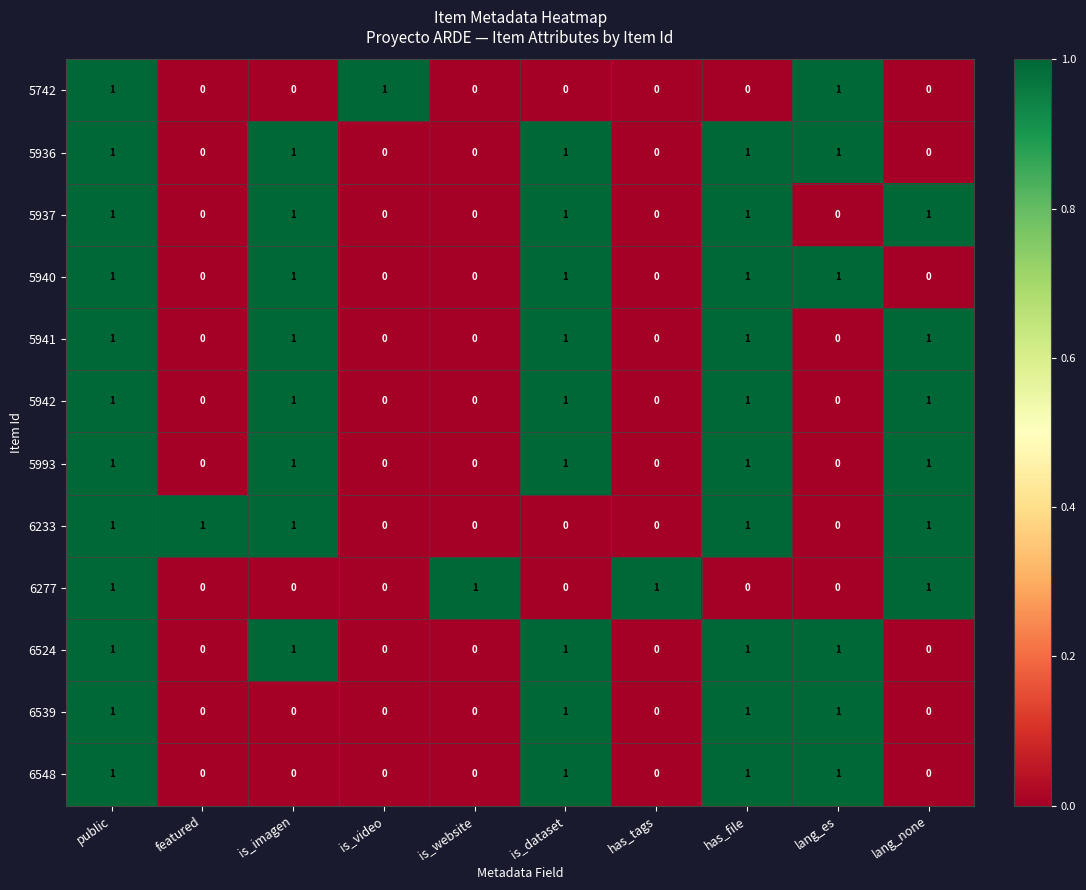

At how many categories does at least one series exceed 0?

10